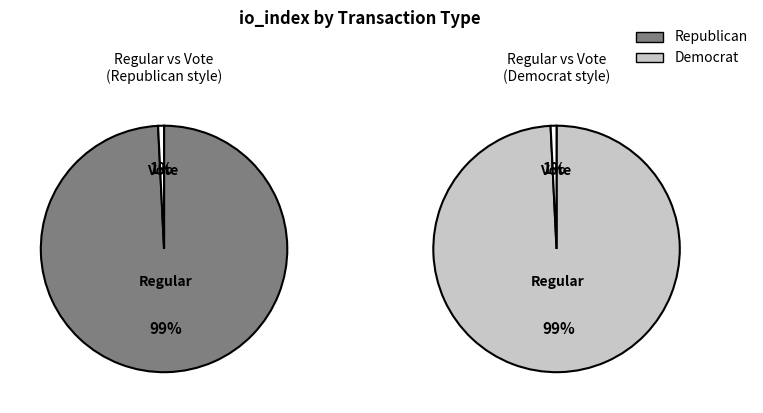

What is the largest slice in the pie chart?

io_index=257 (Regular)